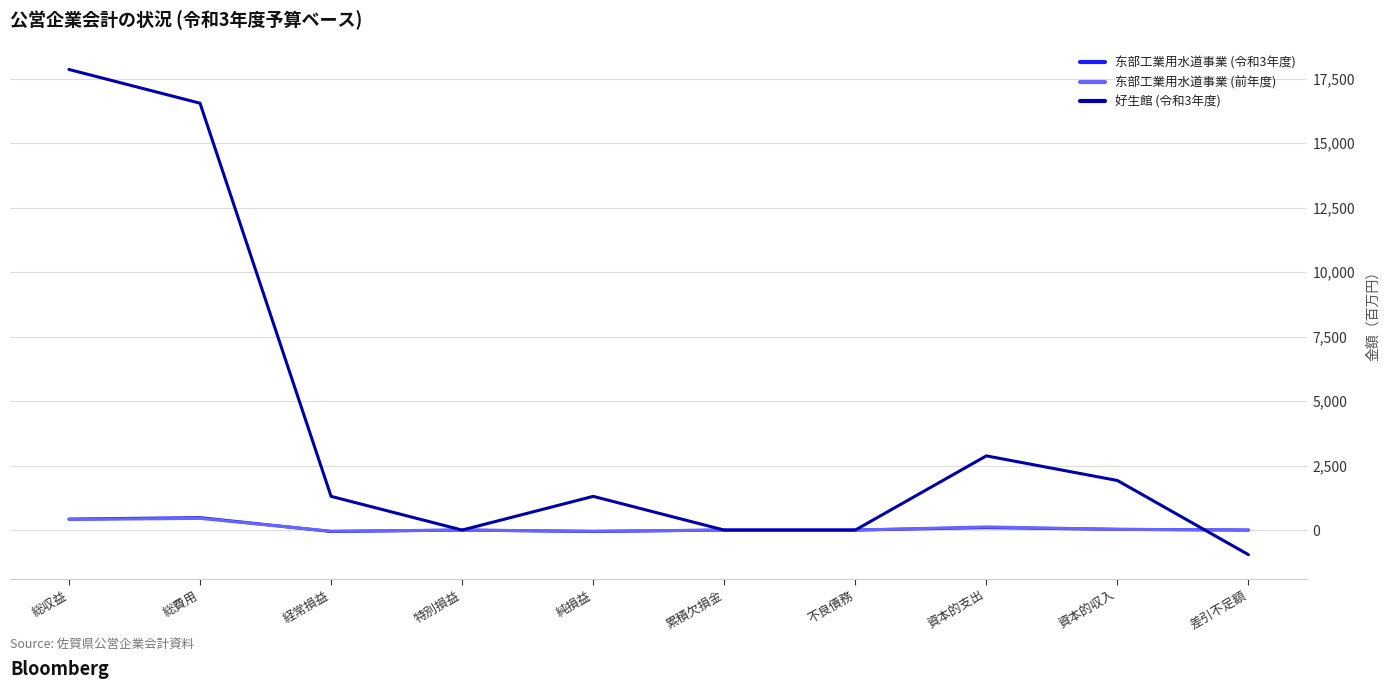

At which label does 东部工業用水道事業 (前年度) first exceed 0?

総収益